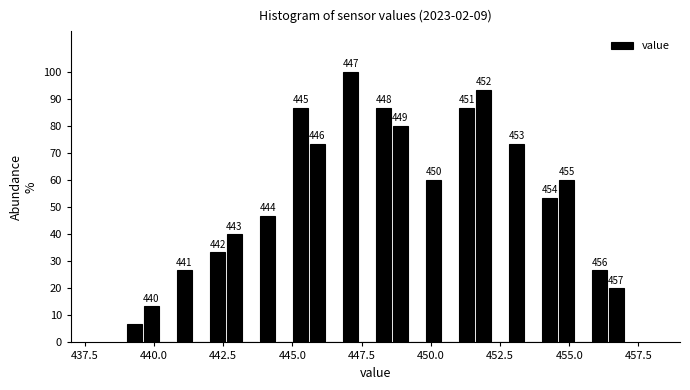

Read against the x-axis, roughly where is the centre of the tallest bar?

447.0